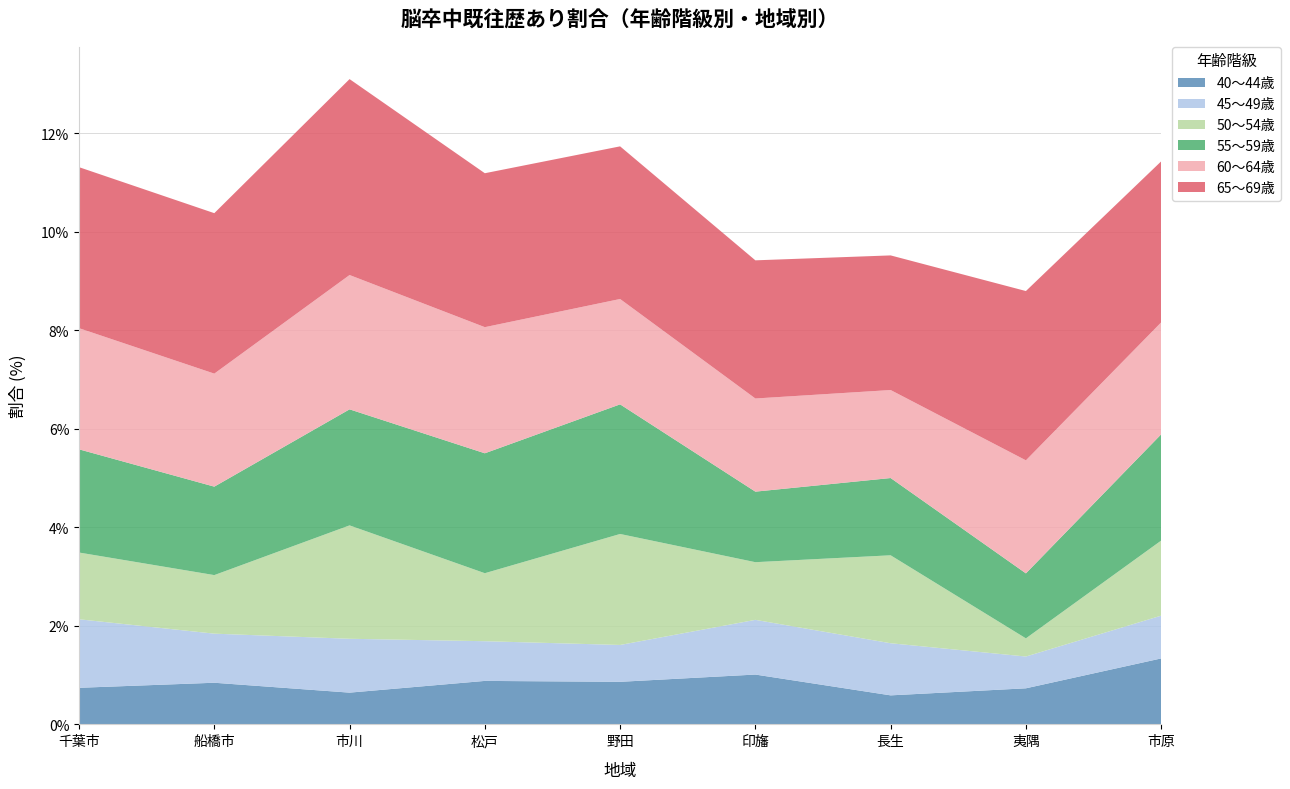

Reading right to left, transcribe all the data shown in this chart.

40～44歳: 1.3	0.7	0.6	1.0	0.9	0.9	0.6	0.8	0.7
45～49歳: 0.9	0.6	1.1	1.1	0.7	0.8	1.1	1.0	1.4
50～54歳: 1.5	0.4	1.8	1.2	2.3	1.4	2.3	1.2	1.4
55～59歳: 2.2	1.3	1.6	1.4	2.6	2.4	2.4	1.8	2.1
60～64歳: 2.3	2.3	1.8	1.9	2.1	2.6	2.7	2.3	2.5
65～69歳: 3.3	3.4	2.7	2.8	3.1	3.1	4.0	3.3	3.3